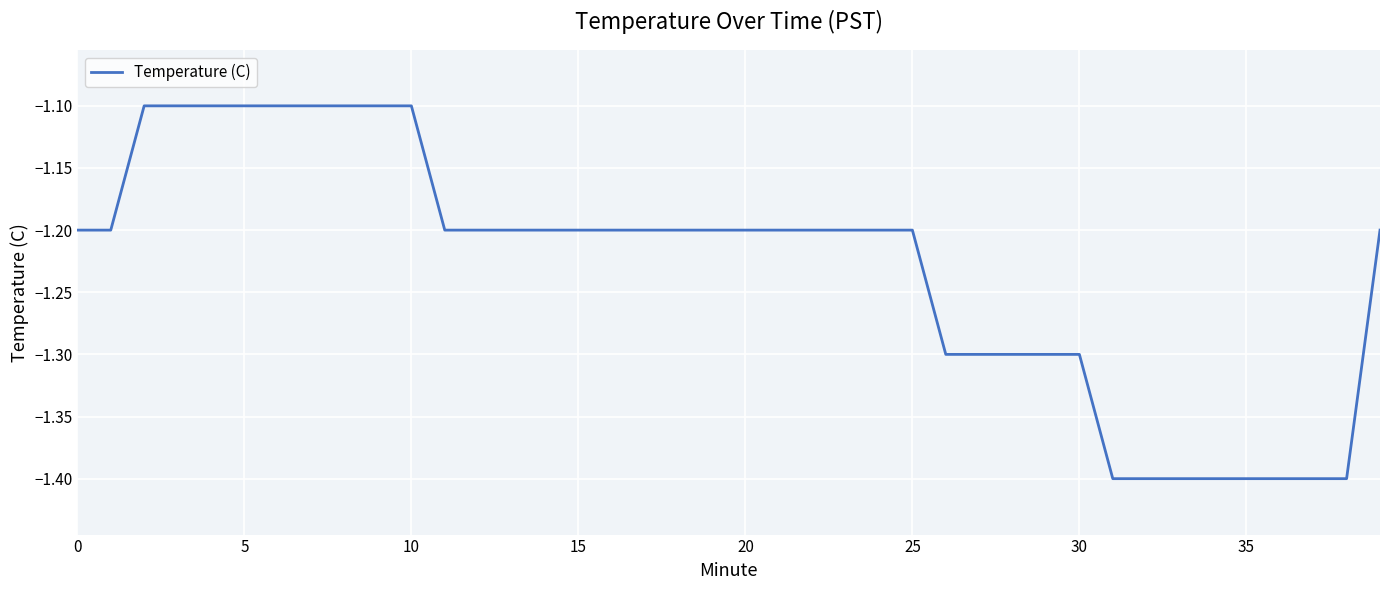

What is the maximum value shown in the chart?

-1.1